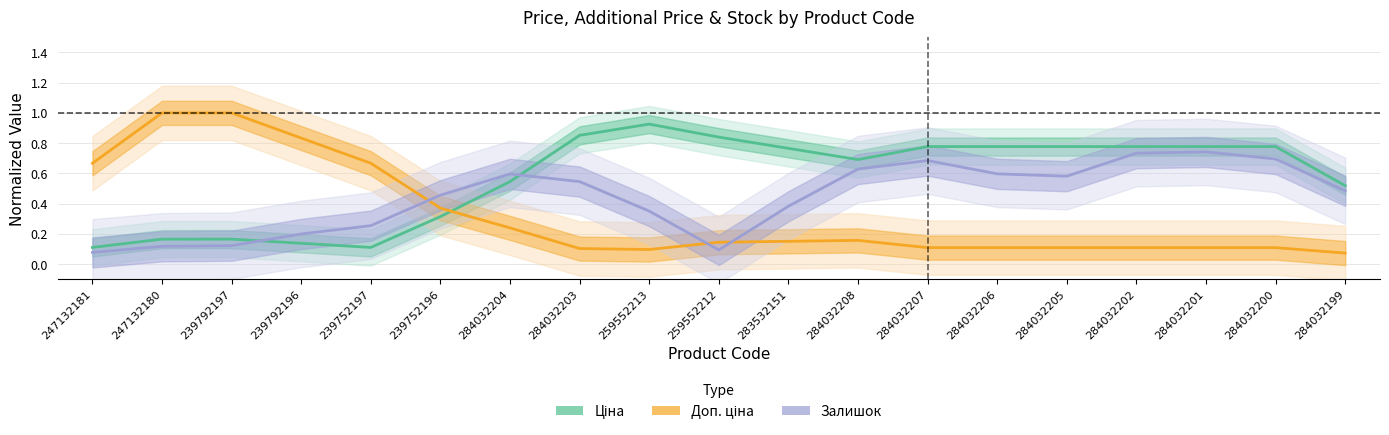

Is the value of Доп. ціна at 239792196 greater than the value of Залишок at 284032200?

Yes